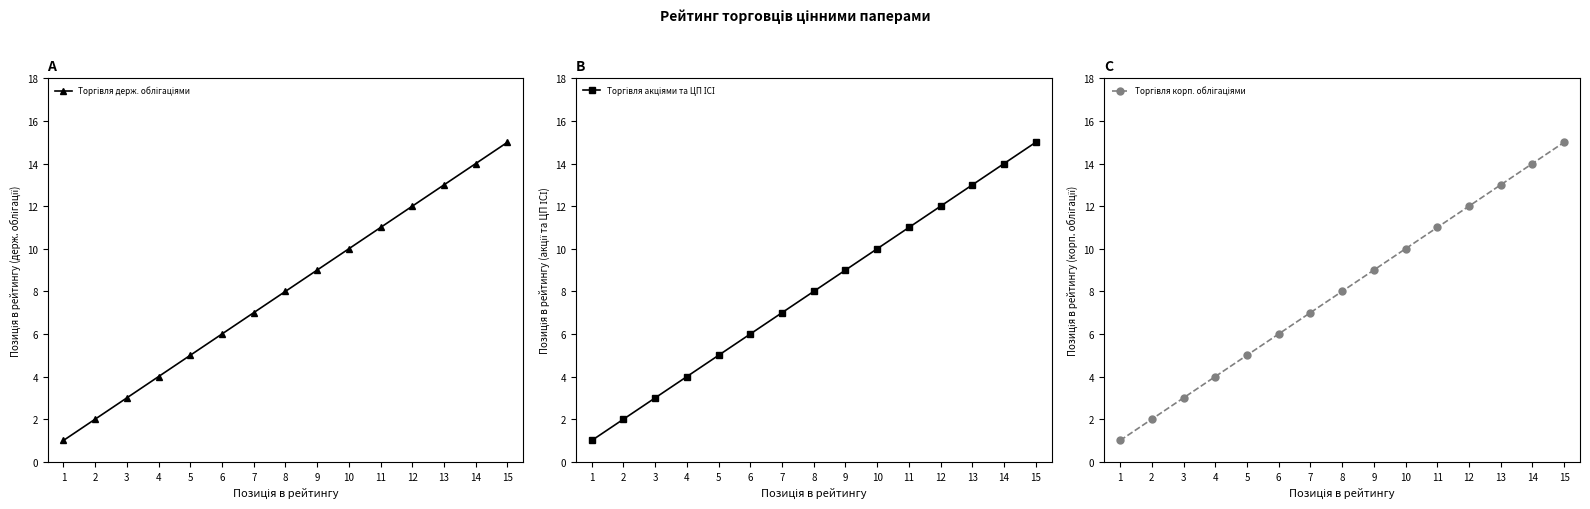

What value does the Торгівля акціями та ЦП ІСІ series have at 8?

8